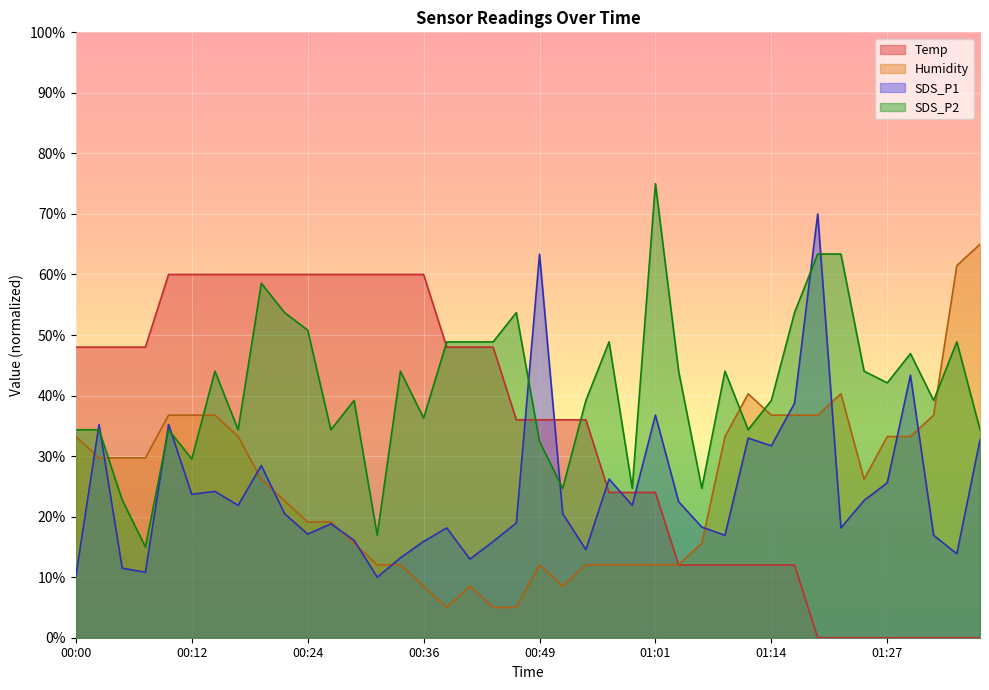

How many values in the SDS_P2 series are below 42?

20